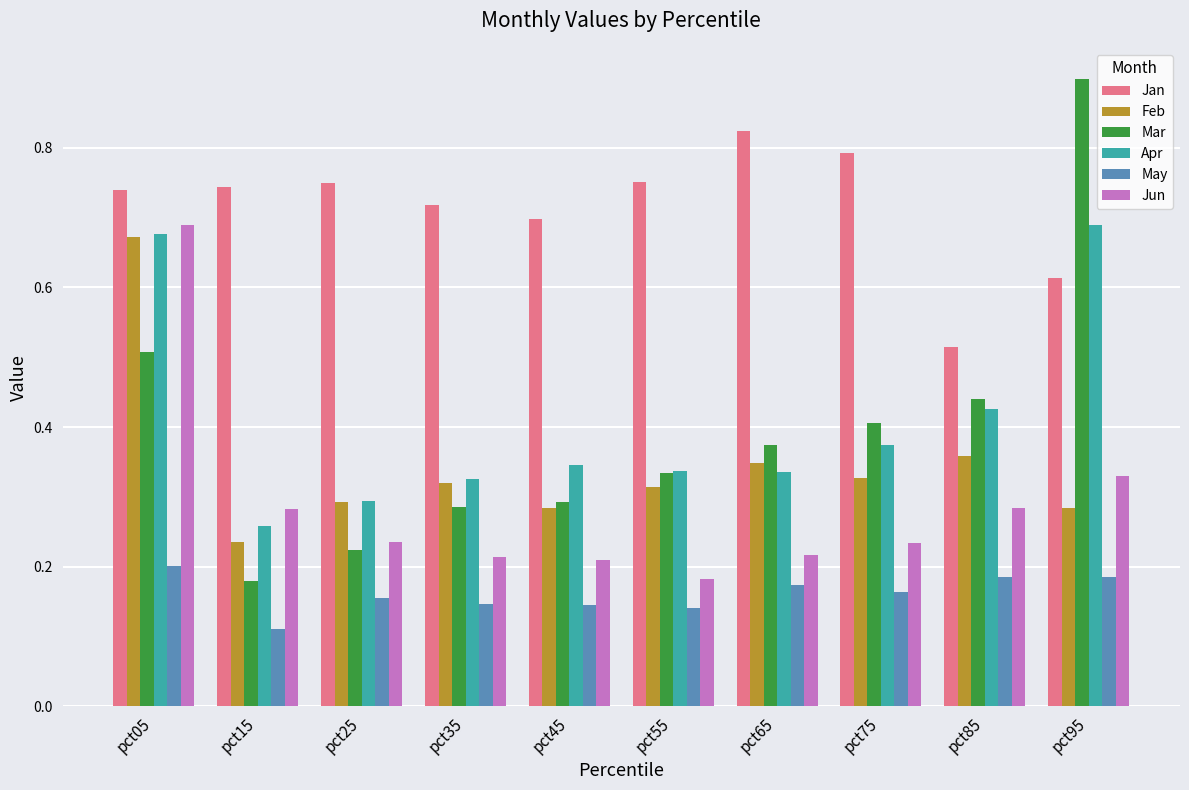

Does the chart contain any negative values?

No